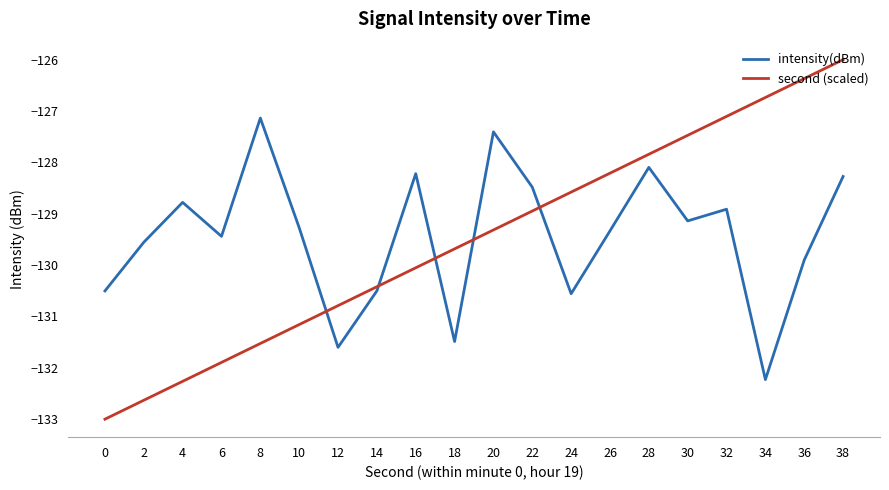

How many lines are shown in the chart?

2